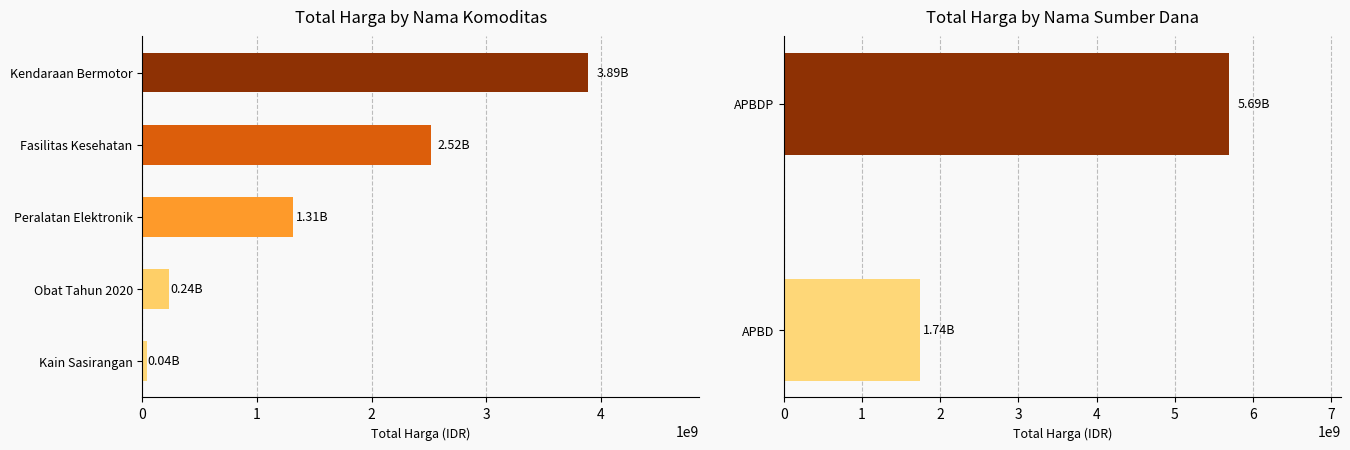

What is the average value?

3717233522